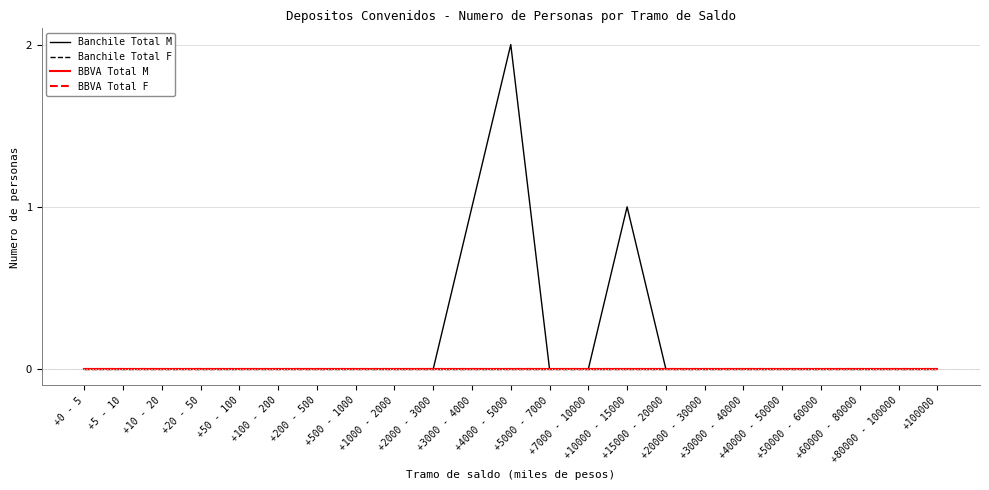

Reading left to right, transcribe all the data shown in this chart.

Banchile Total M: 0	0	0	0	0	0	0	0	0	0	1	2	0	0	1	0	0	0	0	0	0	0	0
Banchile Total F: 0	0	0	0	0	0	0	0	0	0	0	0	0	0	0	0	0	0	0	0	0	0	0
BBVA Total M: 0	0	0	0	0	0	0	0	0	0	0	0	0	0	0	0	0	0	0	0	0	0	0
BBVA Total F: 0	0	0	0	0	0	0	0	0	0	0	0	0	0	0	0	0	0	0	0	0	0	0